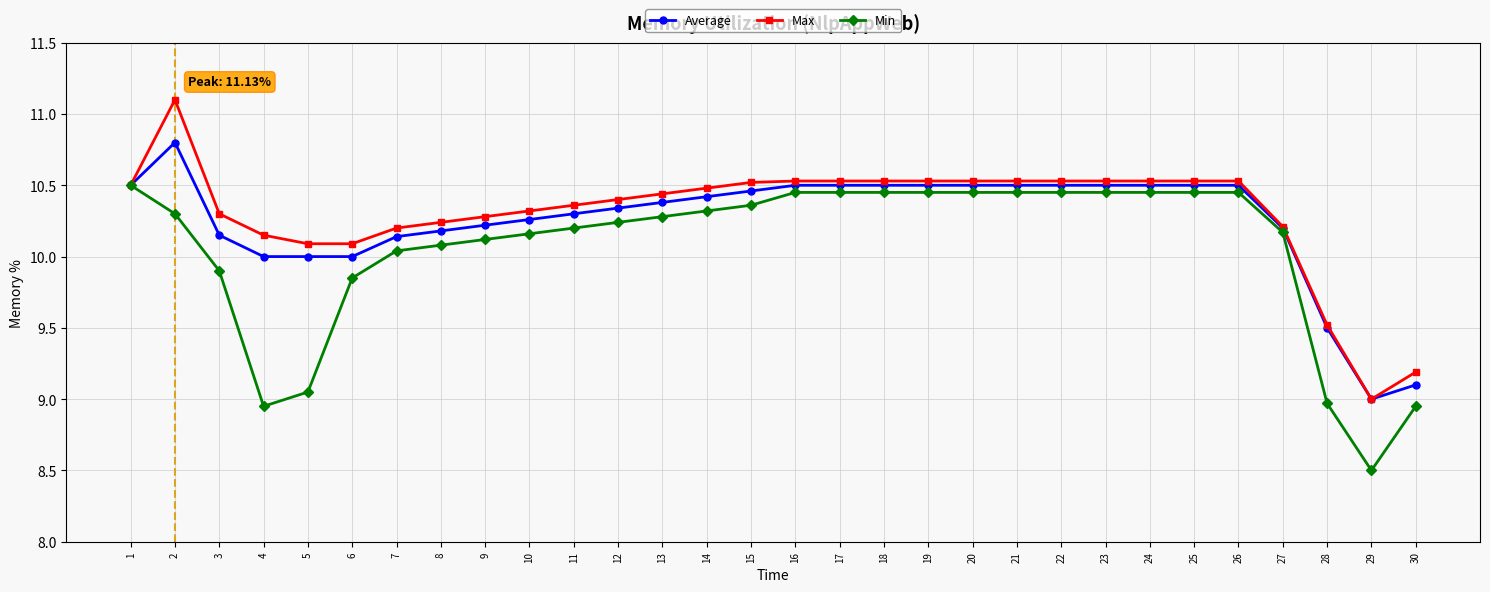

Where is the first local maximum for Max?

2